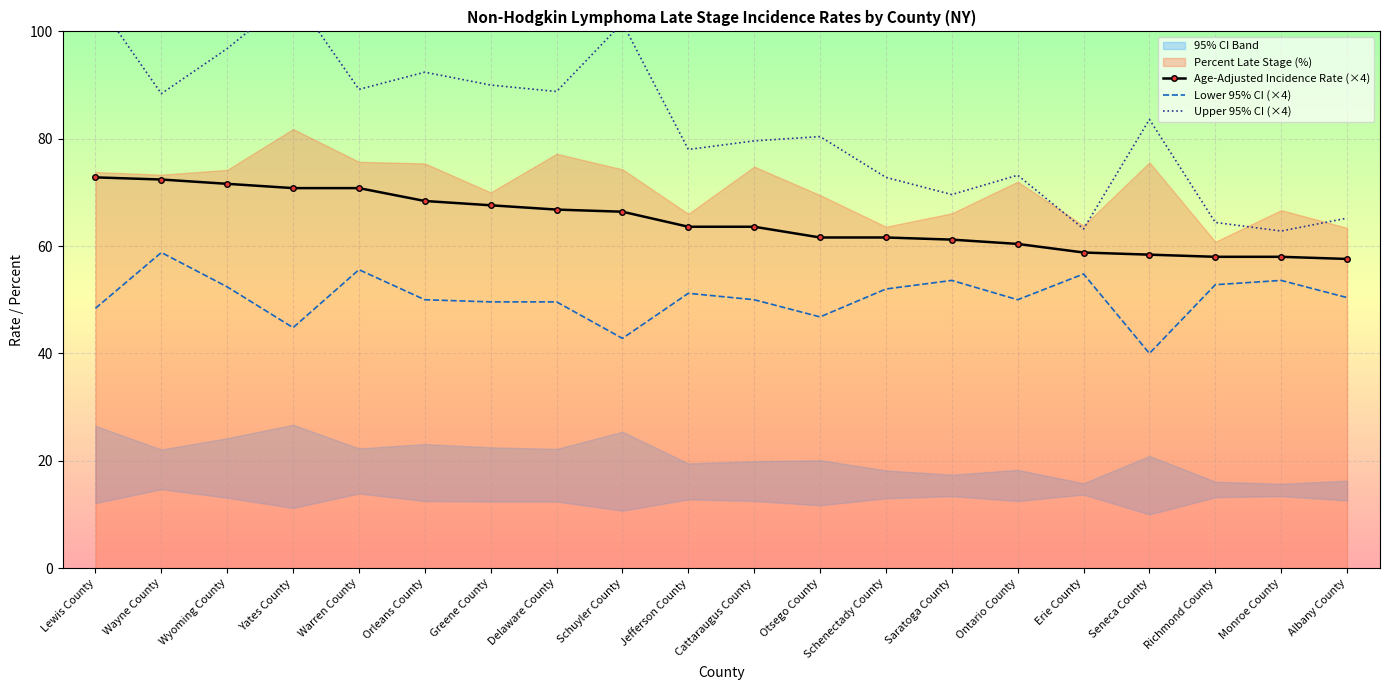

True or false: Lower 95% CI (×4) and Age-Adjusted Incidence Rate (×4) intersect in this chart.

False